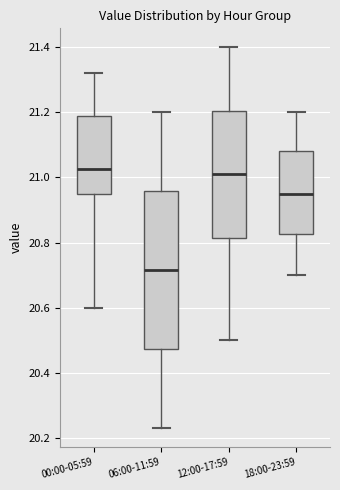

Where is the lower edge of the box for 12:00-17:59 on the y-axis? The values are not printed on the chart, so give them approximately, as read against the axis.

20.82